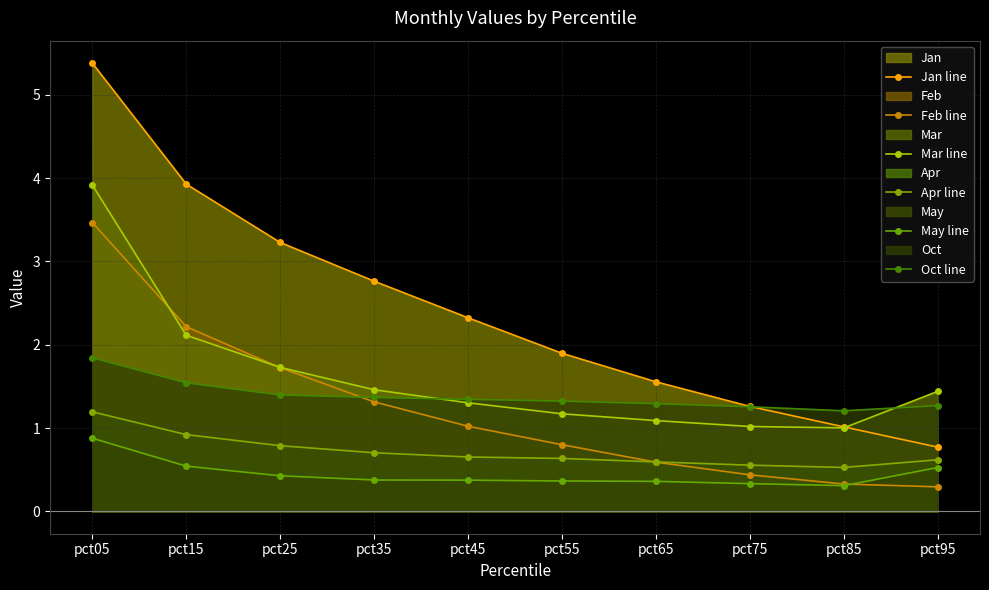

What are all the series names shown in the legend?

Jan line, Feb line, Mar line, Apr line, May line, Oct line